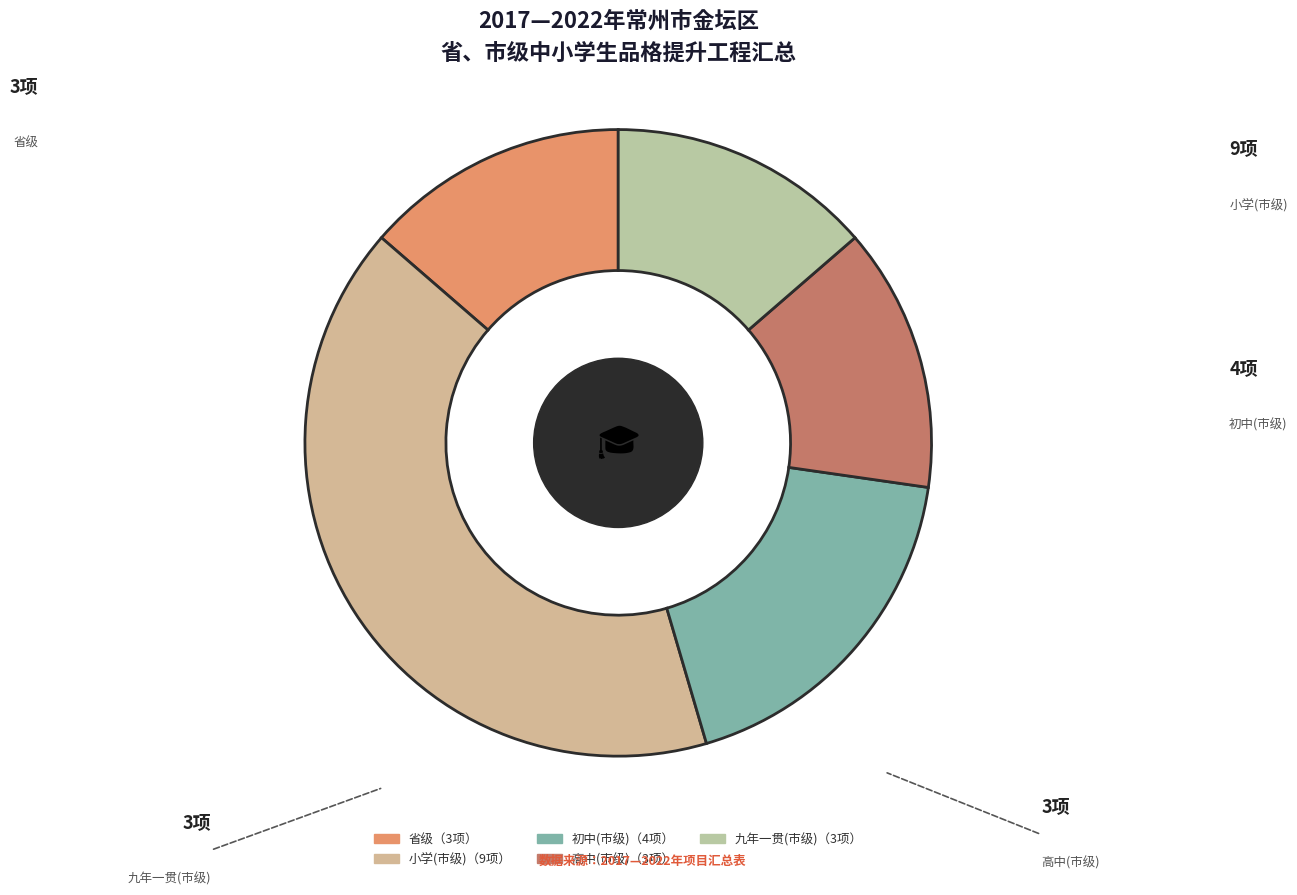

The 高中(市级) slice represents 14% of the pie. True or false?

True